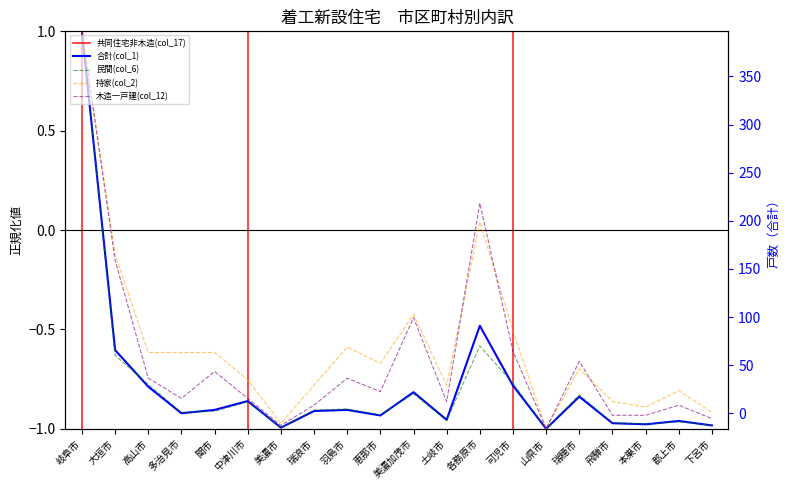

At 美濃市, list the series in order from largest to smallest.

持家(col_2), 木造一戸建(col_12), 民間(col_6), 合計(col_1)